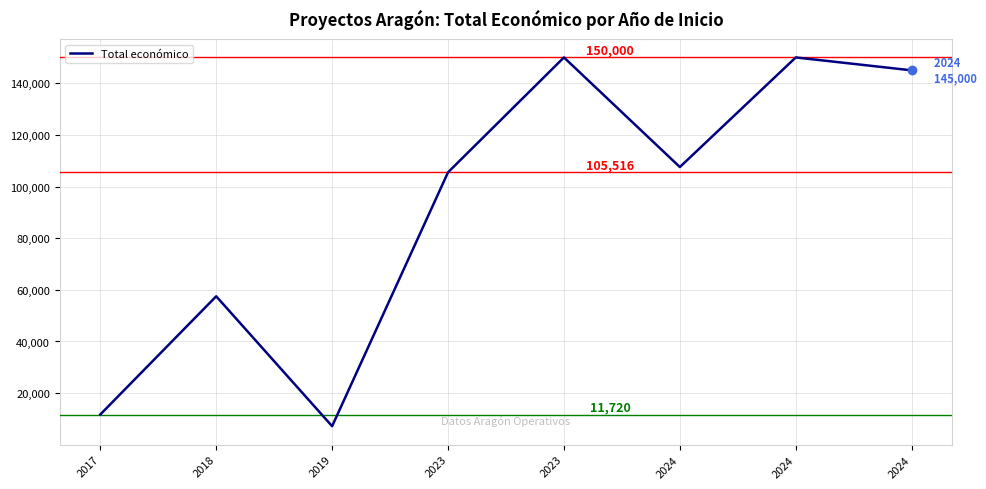

At which category does the data reach its first local valley?

2019